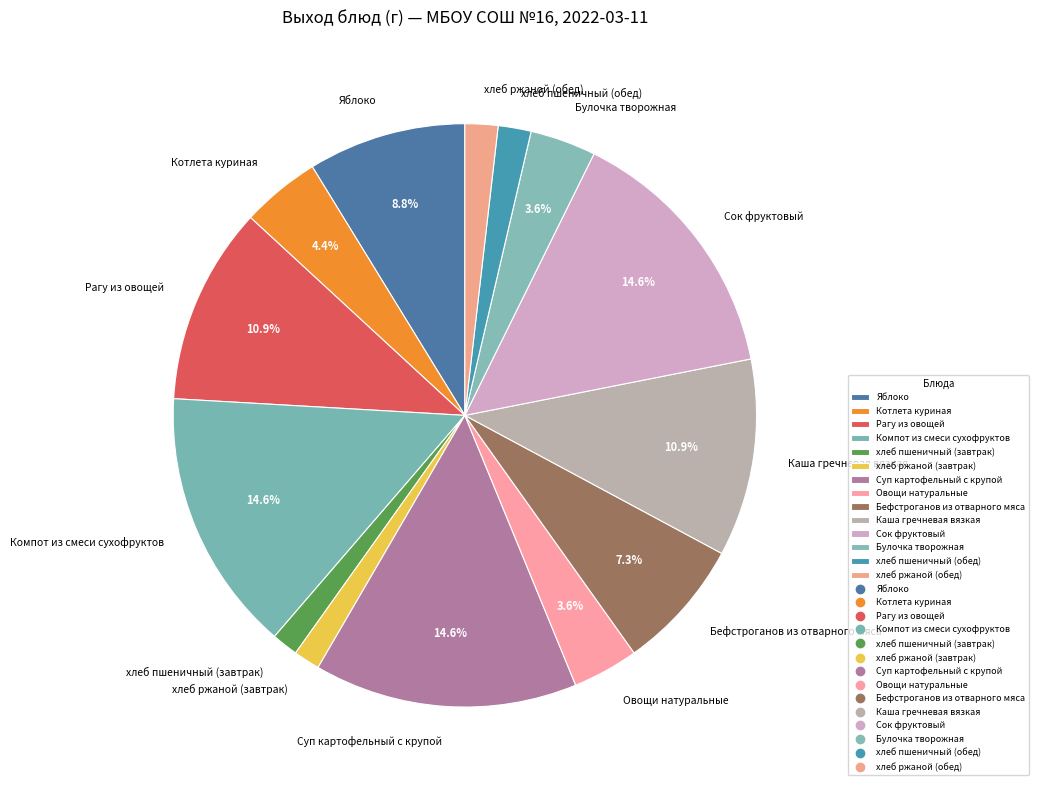

To the nearest percent, what is the combined percentage of хлеб ржаной (завтрак) and Компот из смеси сухофруктов?

16%